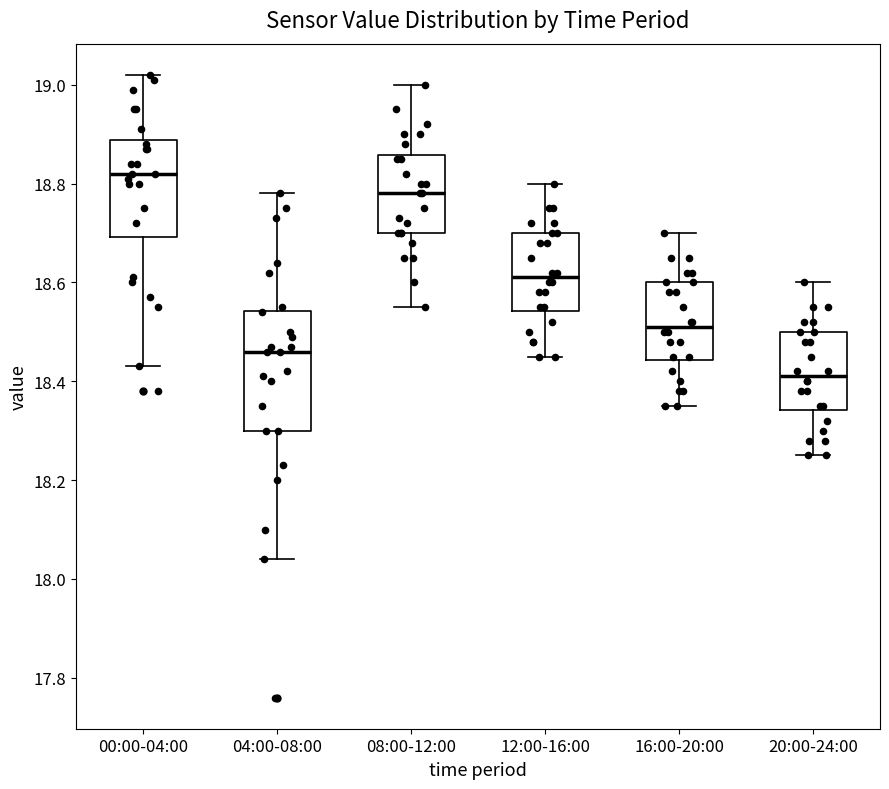

Which box's median line is the lowest?

20:00-24:00